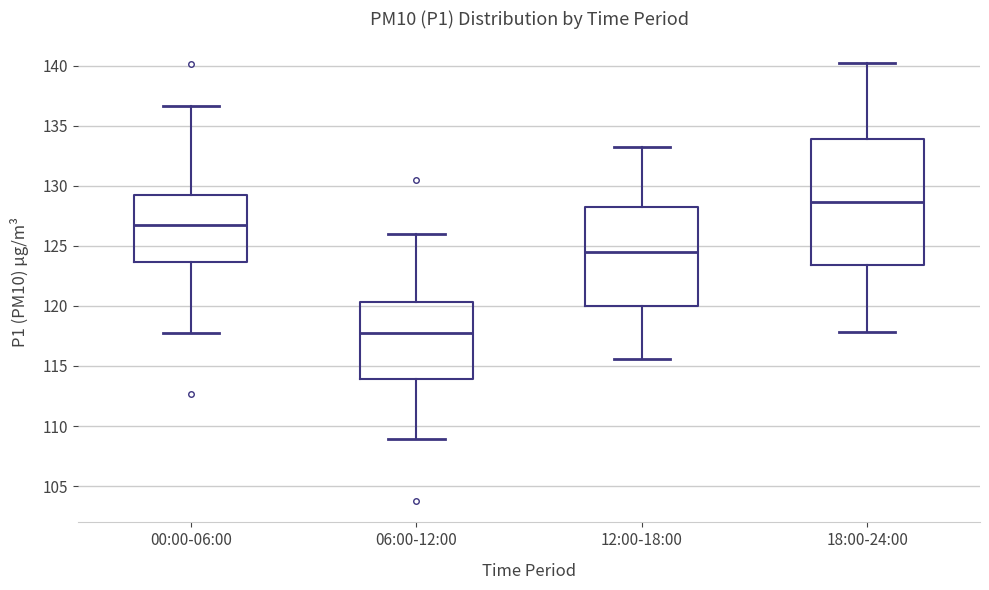

Reading left to right, read every box against the y-axis: the position of its median line, the range the box covers, and the ends of its whiskers. The values are not printed on the chart, so give them approximately, as read against the axis.

00:00-06:00: median 127.0, box 123.5 to 129.5, whiskers 117.5 to 136.5
06:00-12:00: median 117.5, box 114.0 to 120.5, whiskers 109.0 to 126.0
12:00-18:00: median 124.5, box 120.0 to 128.0, whiskers 115.5 to 133.0
18:00-24:00: median 128.5, box 123.5 to 134.0, whiskers 118.0 to 140.0